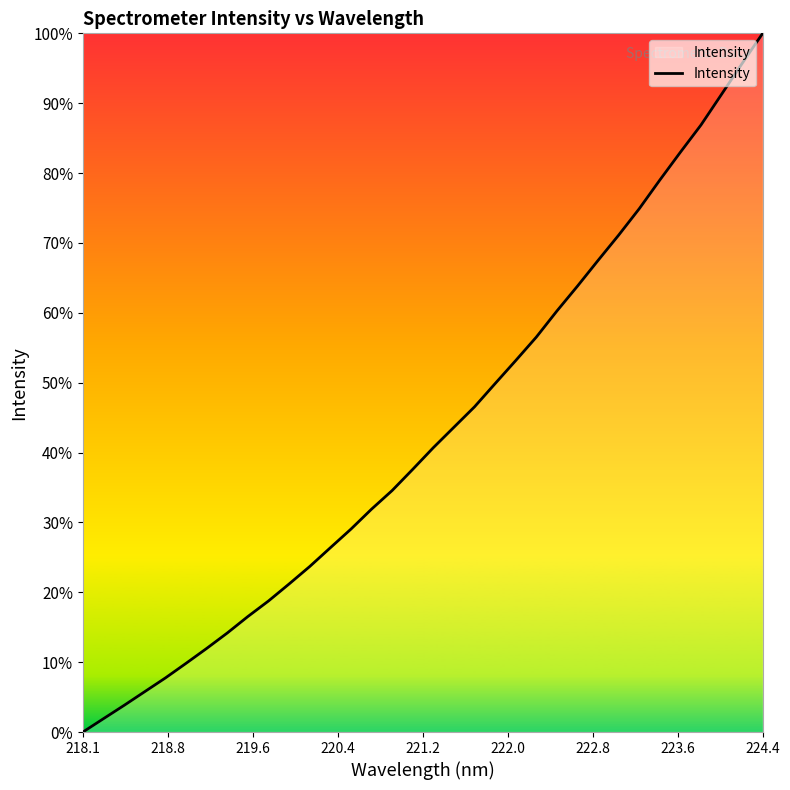

True or false: there are more than 2 points higher than both neighbors.

False